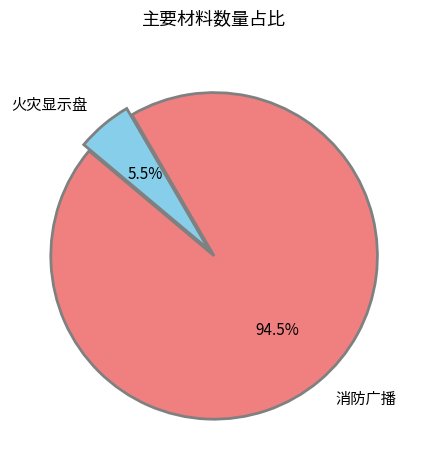

Is 火灾显示盘 the majority of the pie?

No